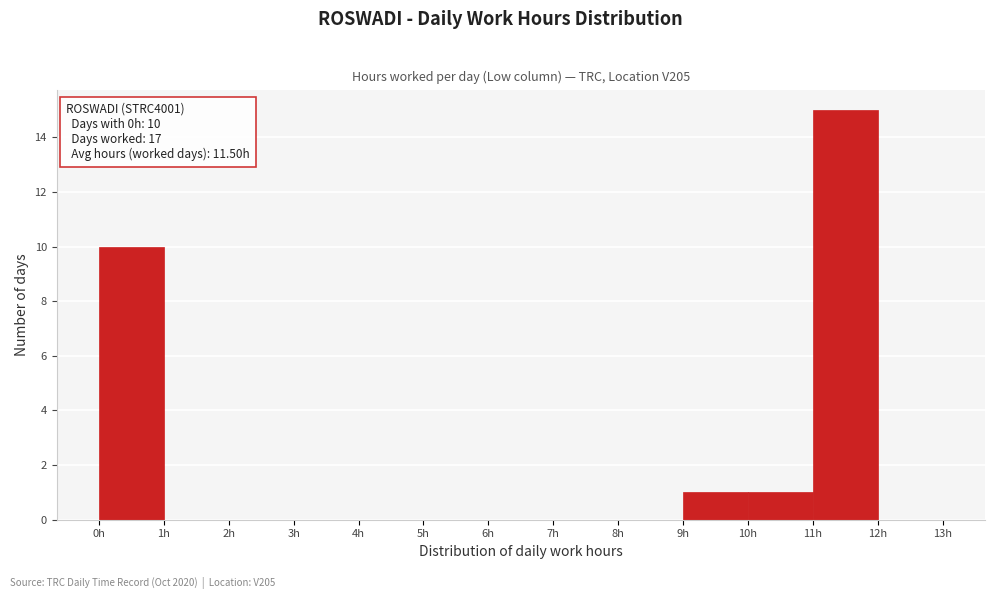

Which range on the x-axis has the tallest bar?

11 to 12